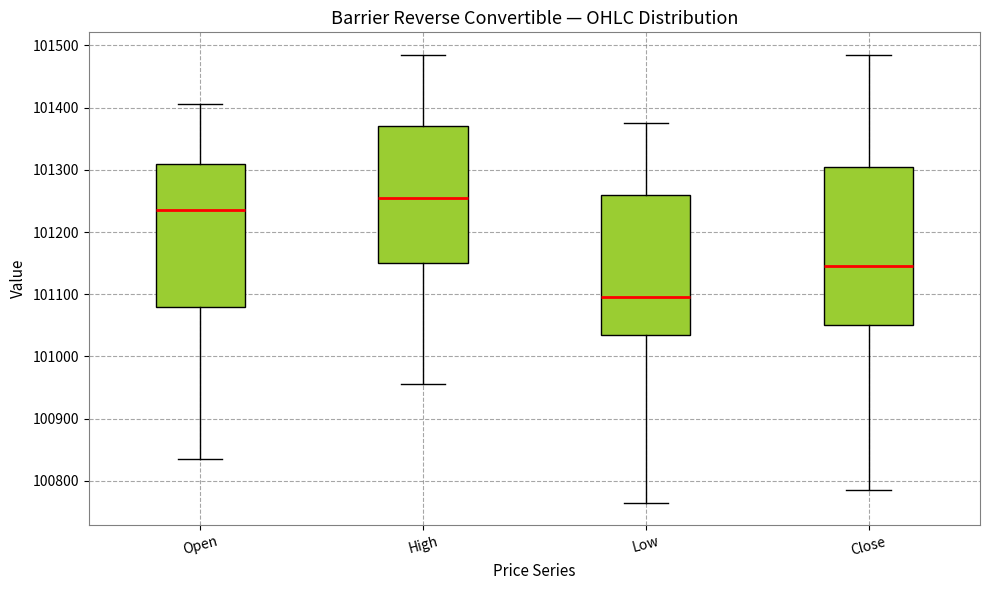

Which box is the tallest, from its lower edge to its upper edge?

Close